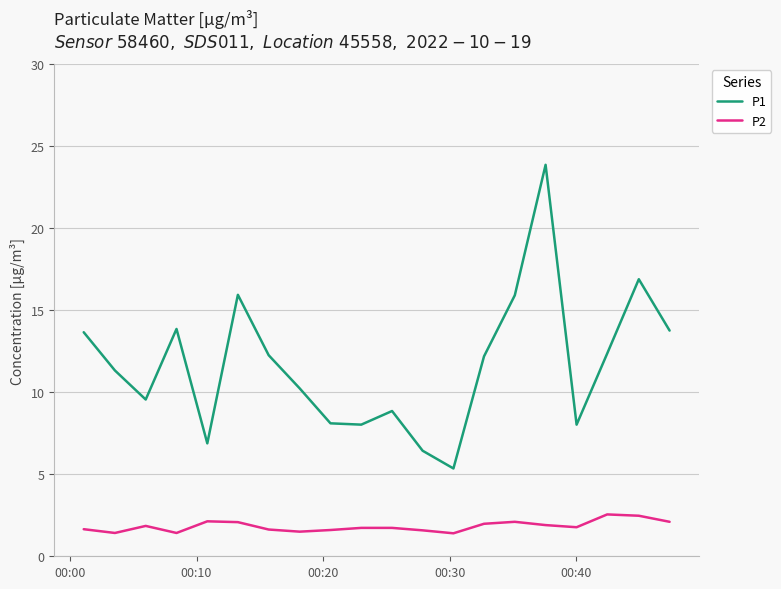

What are all the series names shown in the legend?

P1, P2